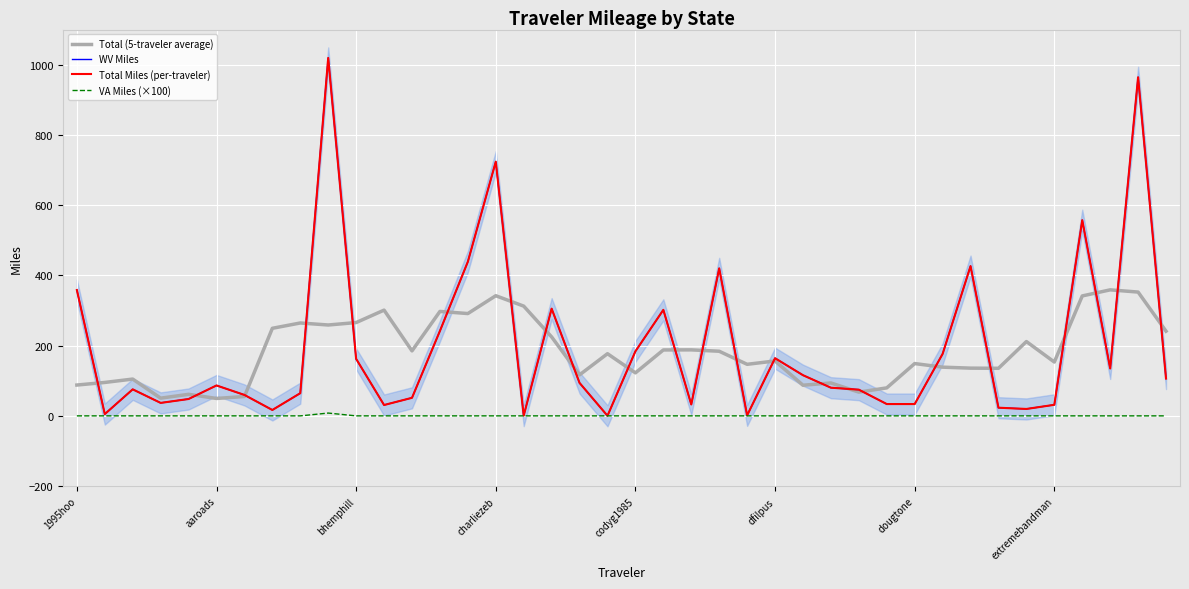

What is the difference between the second highest and minimum values in the Total Miles (per-traveler) series?

963.9